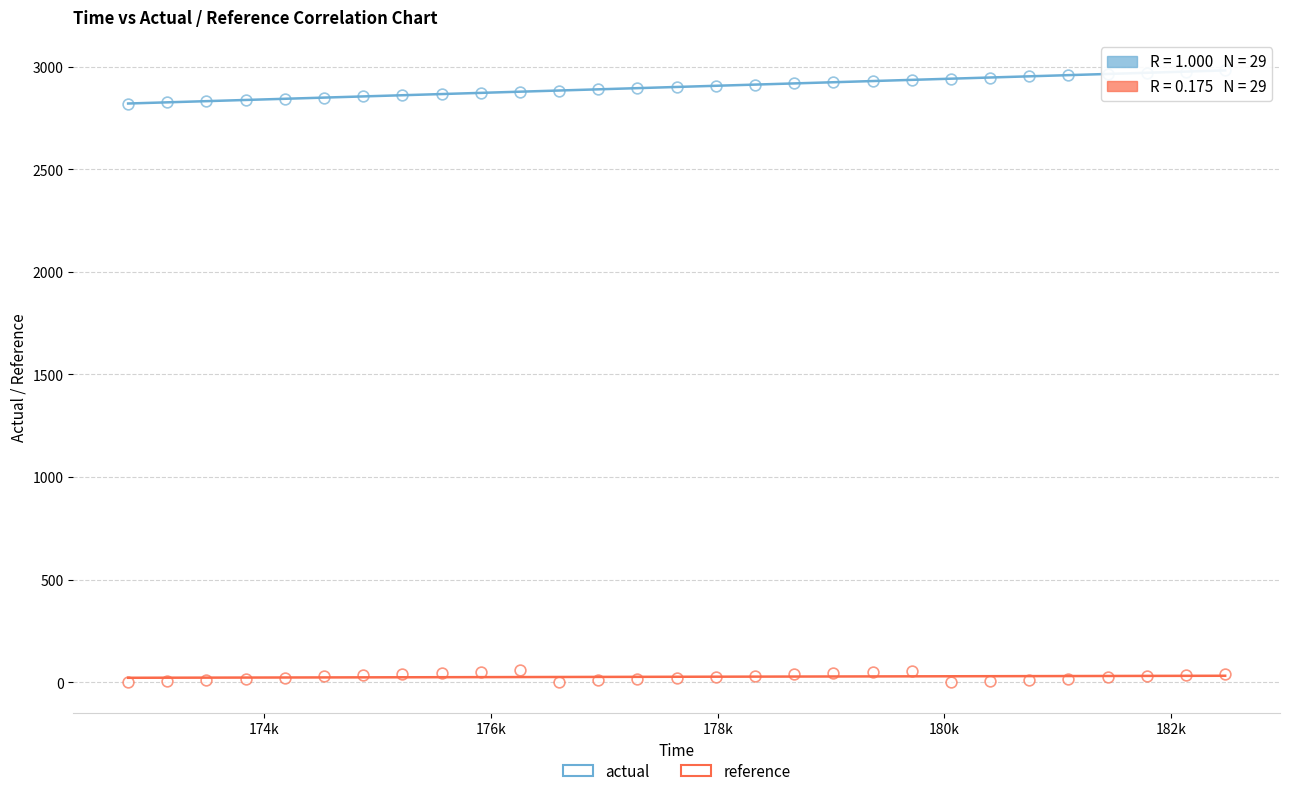

How many points are shown in the scatter plot?

58